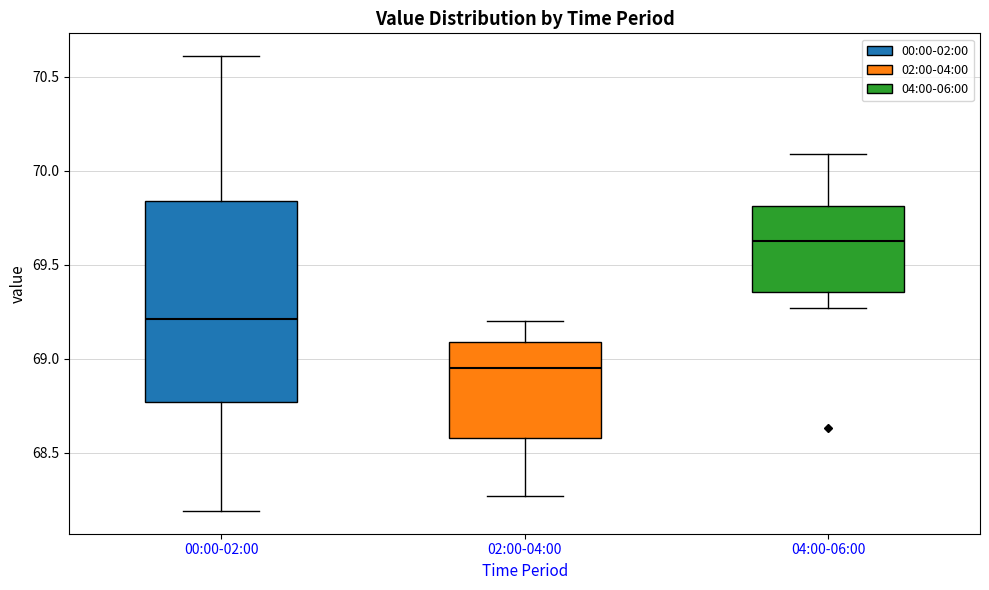

Where is the upper edge of the box for 00:00-02:00 on the y-axis? The values are not printed on the chart, so give them approximately, as read against the axis.

69.85